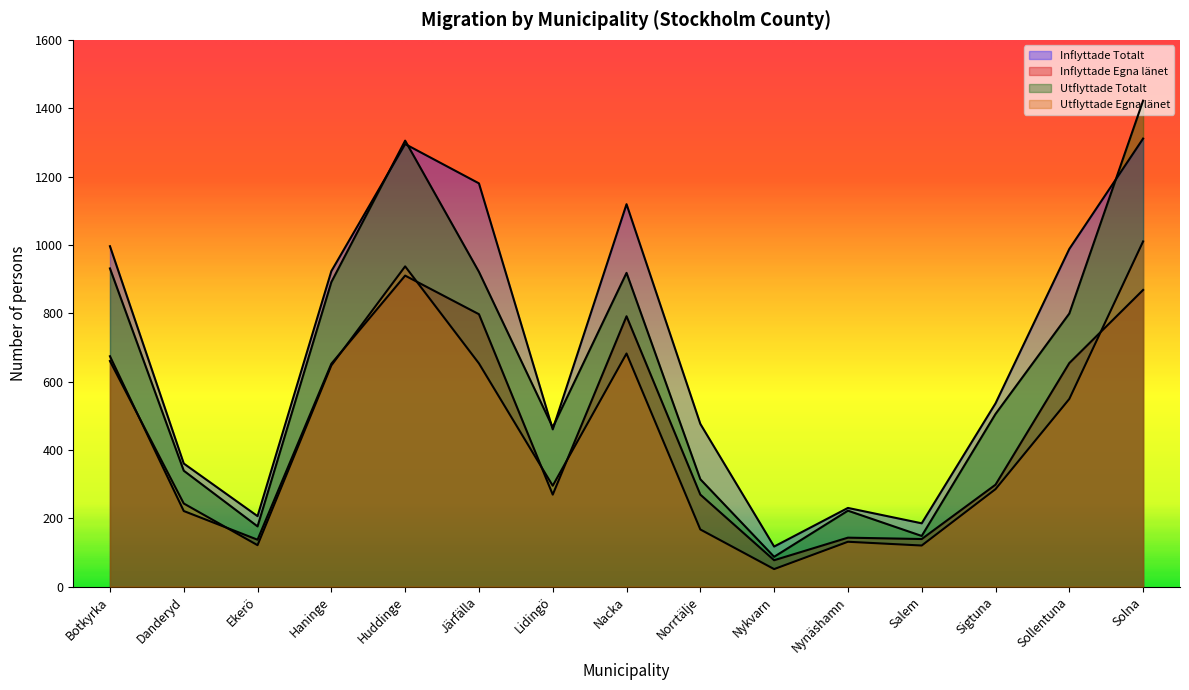

How many lines are shown in the chart?

4